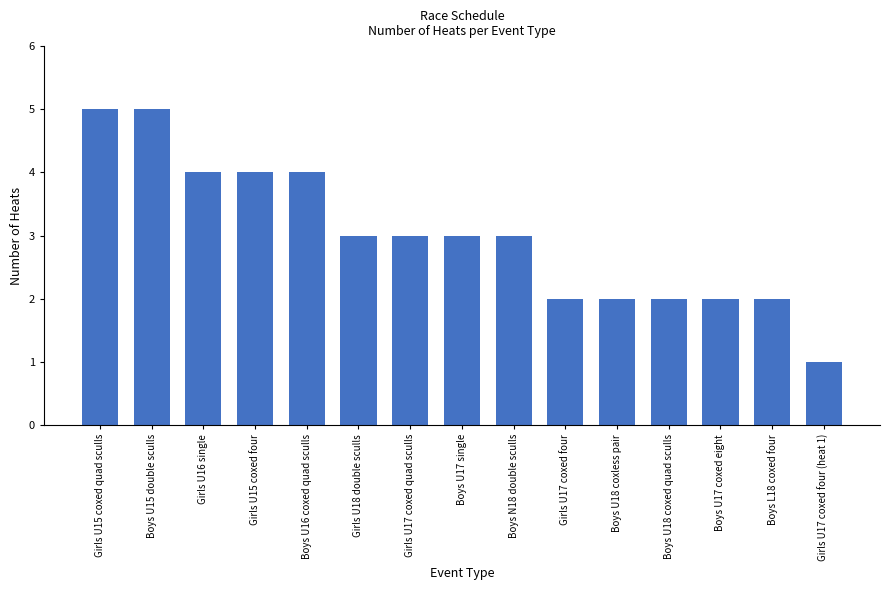

Is it true that the value at Boys U18 coxless pair is 2?

True